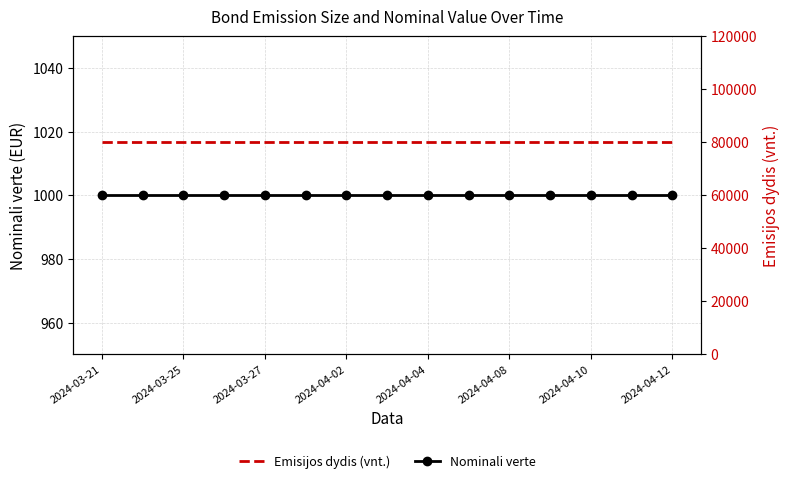

Does the chart have visible grid lines?

Yes